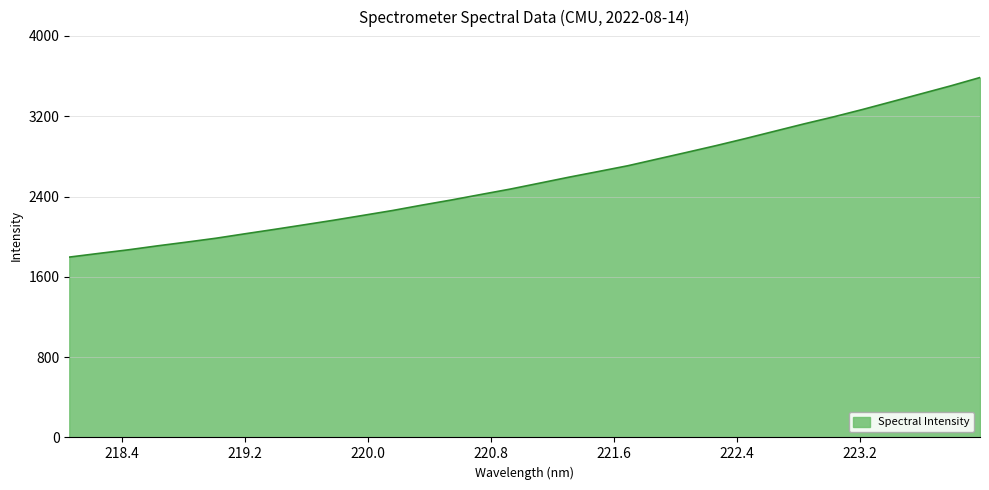

What is the greatest value displayed?

3585.7